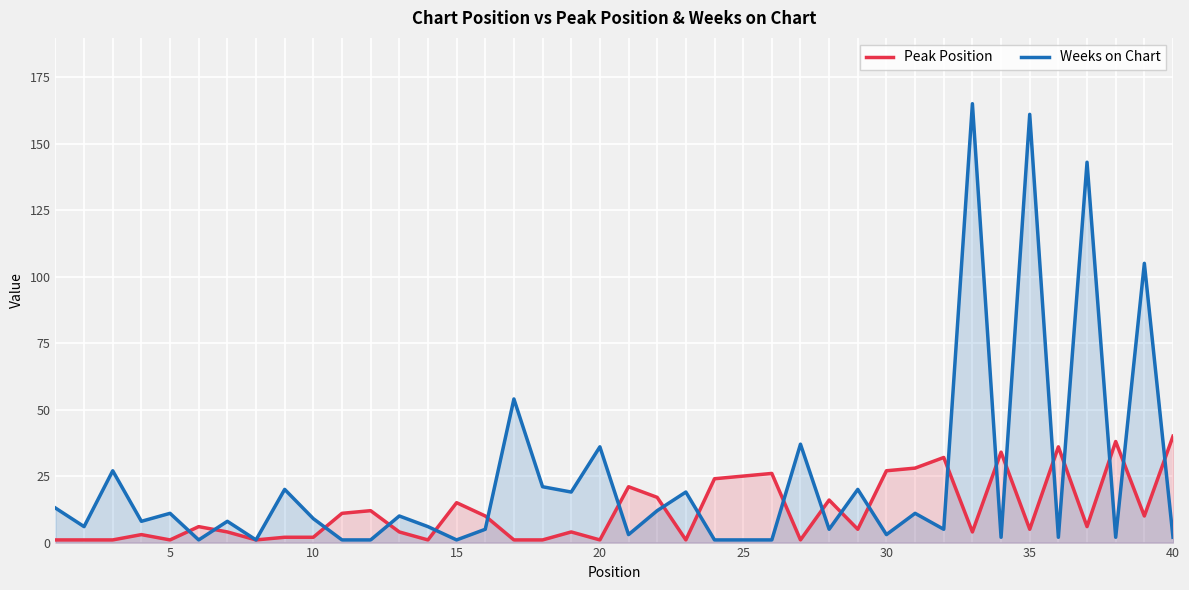

How many values in the Weeks on Chart series are below 8?

19